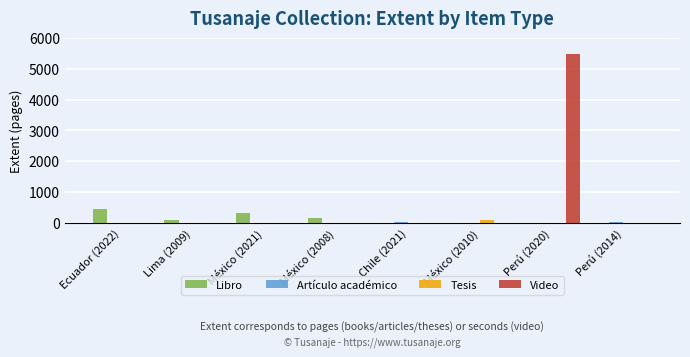

Does the chart contain stacked bars?

No